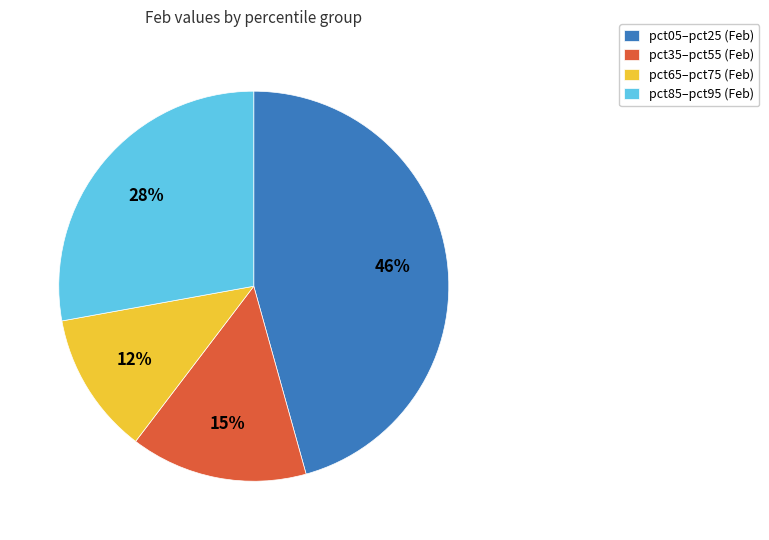

True or false: pct65–pct75 (Feb) accounts for 12% of the total.

True